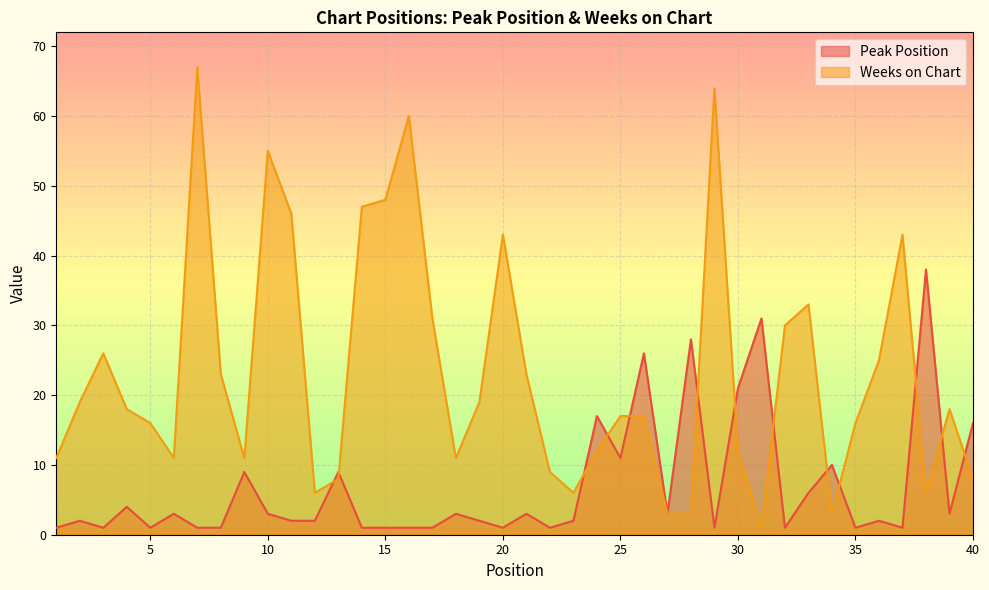

Reading left to right, what are all the values shown in this chart?

Peak Position: 1	2	1	4	1	3	1	1	9	3	2	2	9	1	1	1	1	3	2	1	3	1	2	17	11	26	3	28	1	21	31	1	6	10	1	2	1	38	3	16
Weeks on Chart: 11	19	26	18	16	11	67	23	11	55	46	6	8	47	48	60	31	11	19	43	23	9	6	12	17	17	3	3	64	12	1	30	33	3	16	25	43	6	18	8